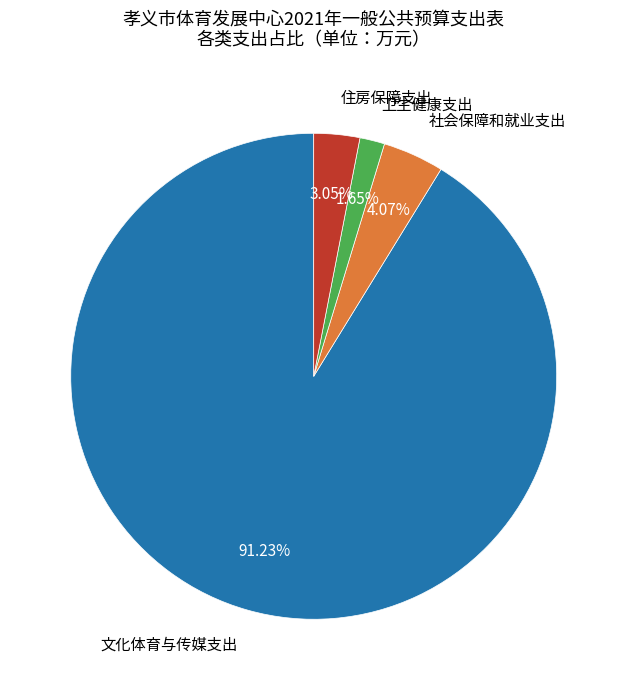

Is there any slice that represents more than half of the pie?

Yes